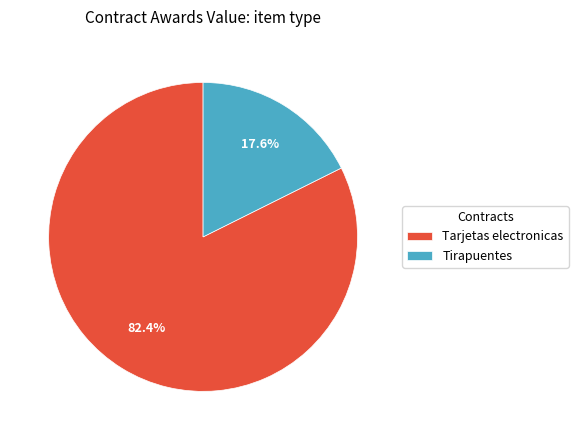

How much of the chart is everything except Tirapuentes?

82.4%